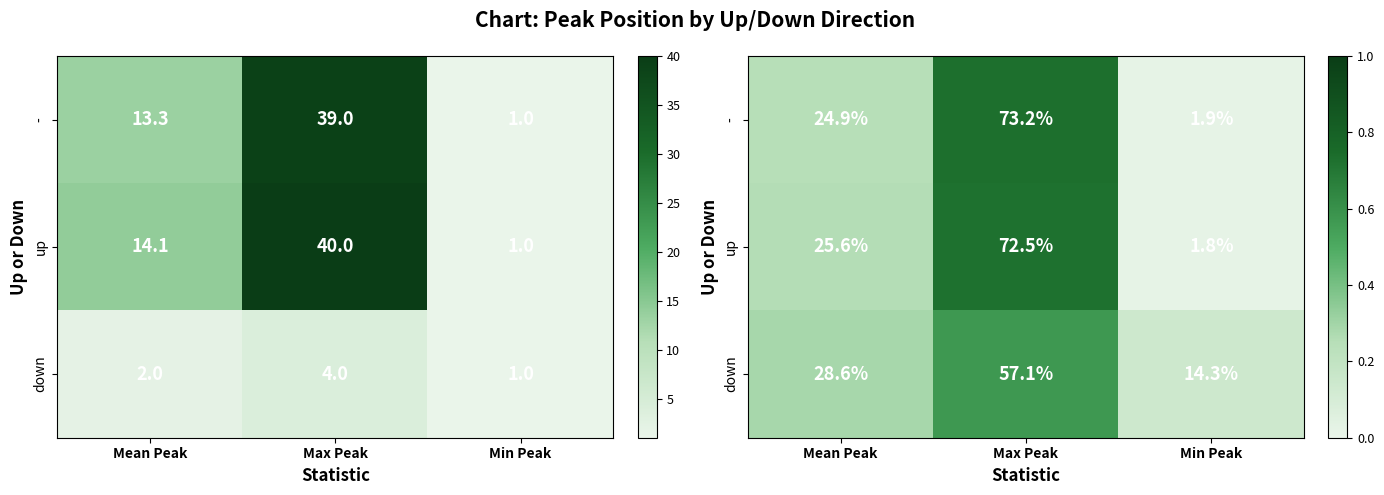

True or false: - has a value of 0.0 at Min Peak.

False